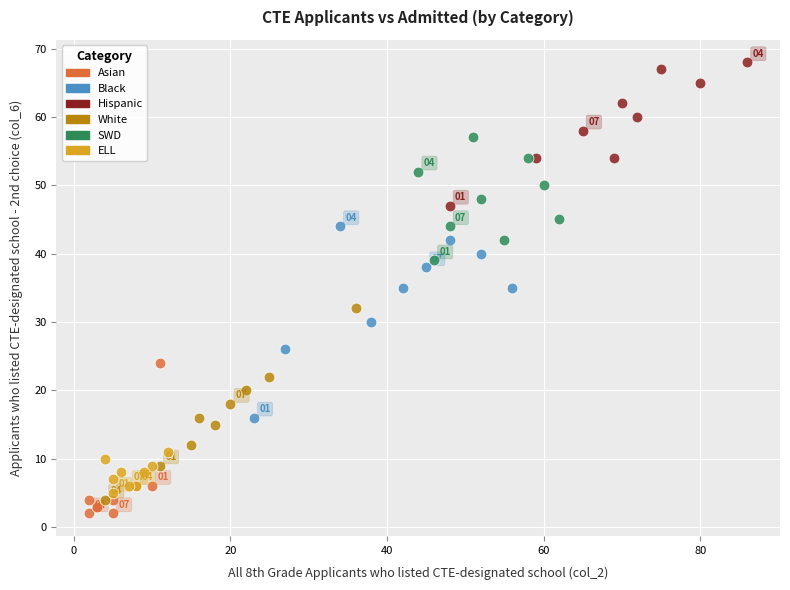

Which series contains the lowest Y value?

Asian